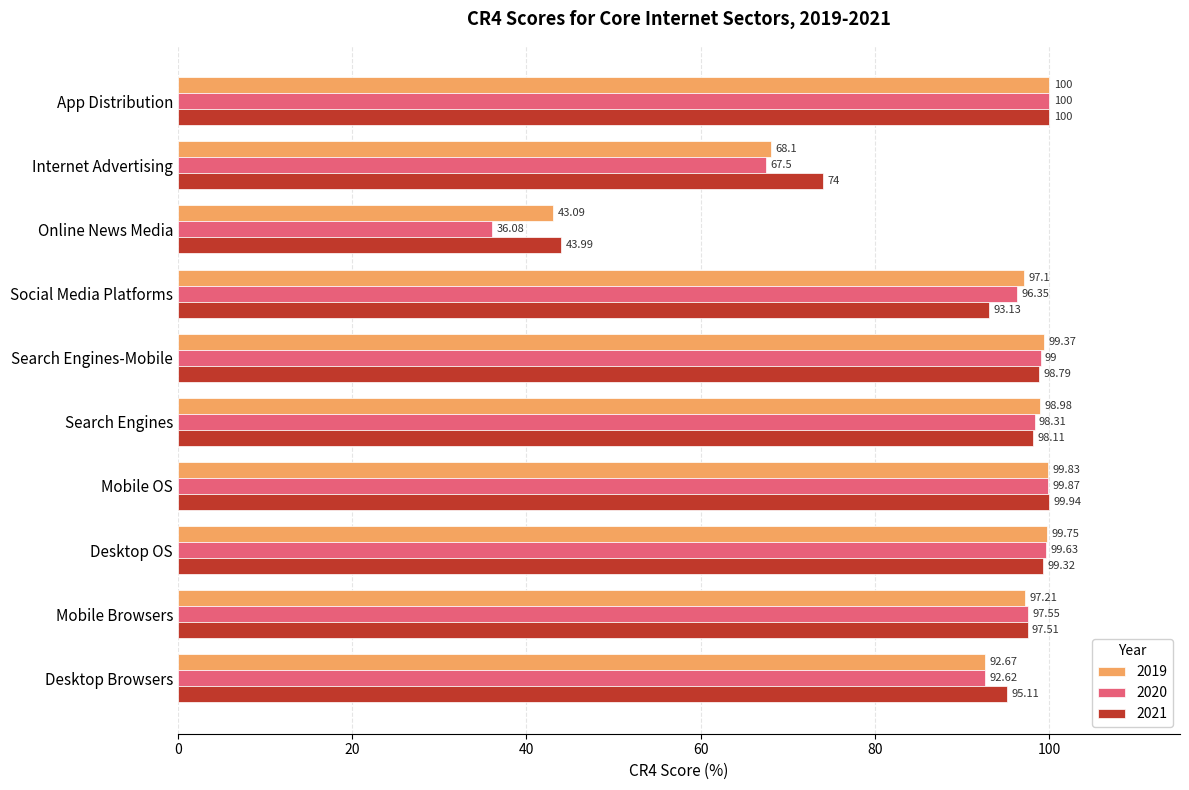

List the labels in order of 2021 value, largest first.

App Distribution, Mobile OS, Desktop OS, Search Engines-Mobile, Search Engines, Mobile Browsers, Desktop Browsers, Social Media Platforms, Internet Advertising, Online News Media